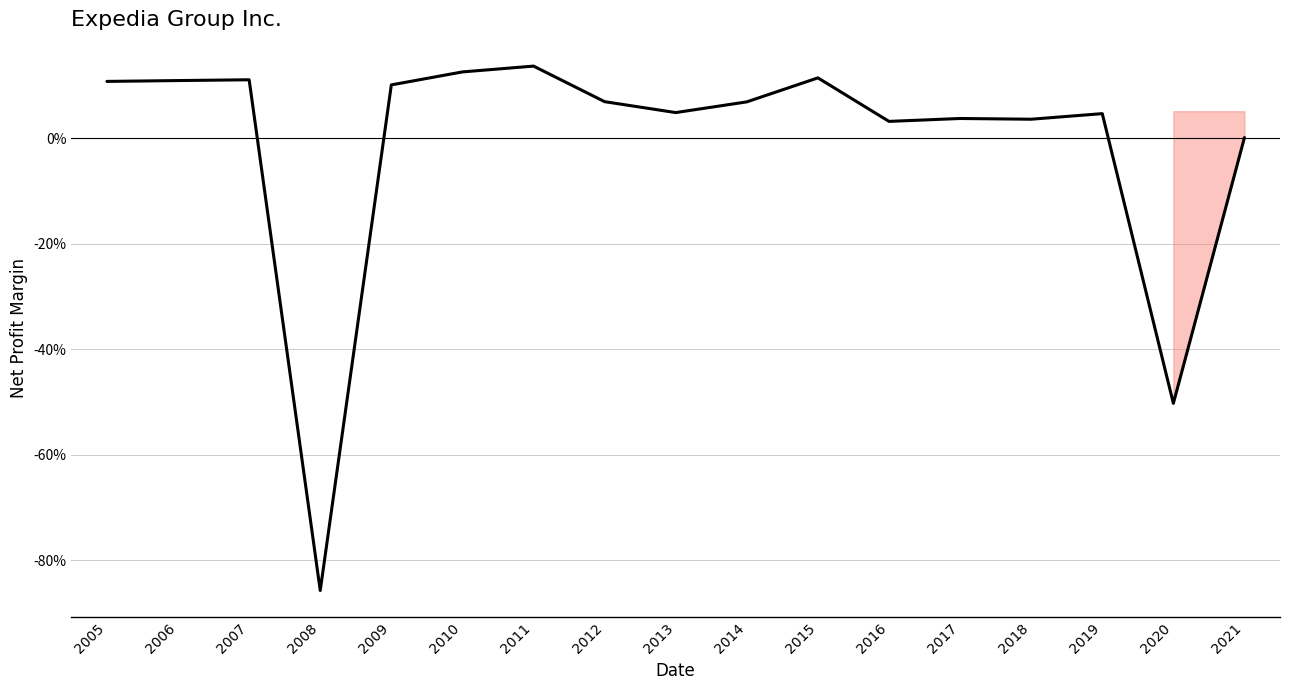

Rank the categories by value from highest to lowest.

2011, 2010, 2015, 2007, 2006, 2005, 2009, 2012, 2014, 2013, 2019, 2017, 2018, 2016, 2021, 2020, 2008